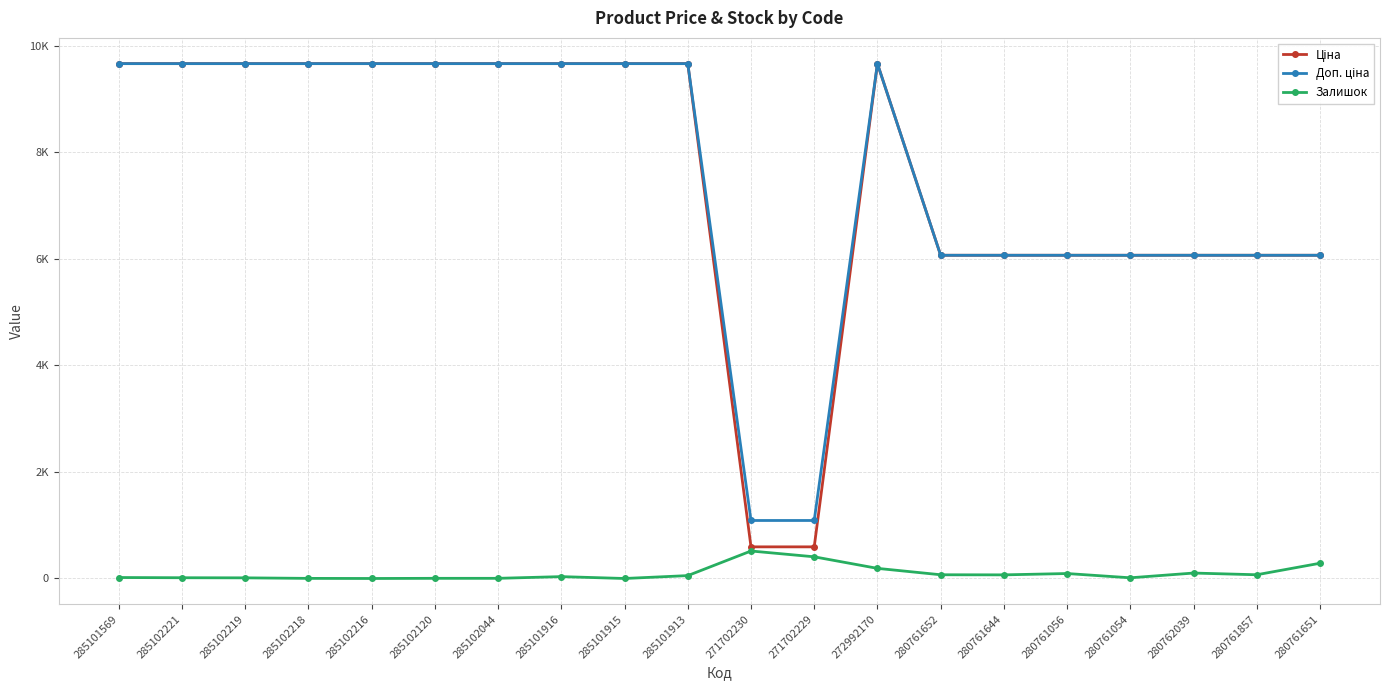

What is the difference between the Залишок values at 285102216 and 285102044?

3.0